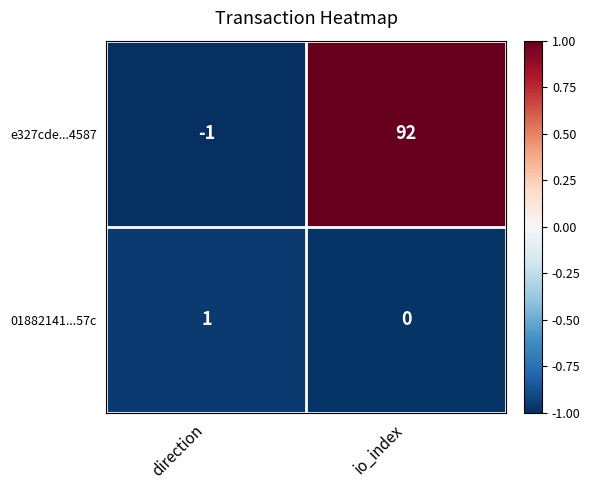

Reading left to right, list all the values displayed in this chart.

e327cde...4587: direction=-1	io_index=92
01882141...57c: direction=1	io_index=0